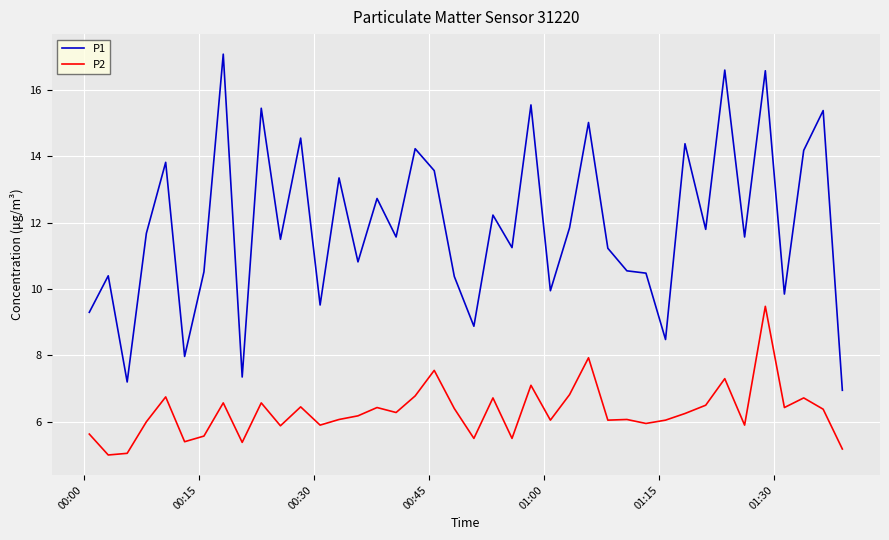

Which series has the largest total across all categories?

P1